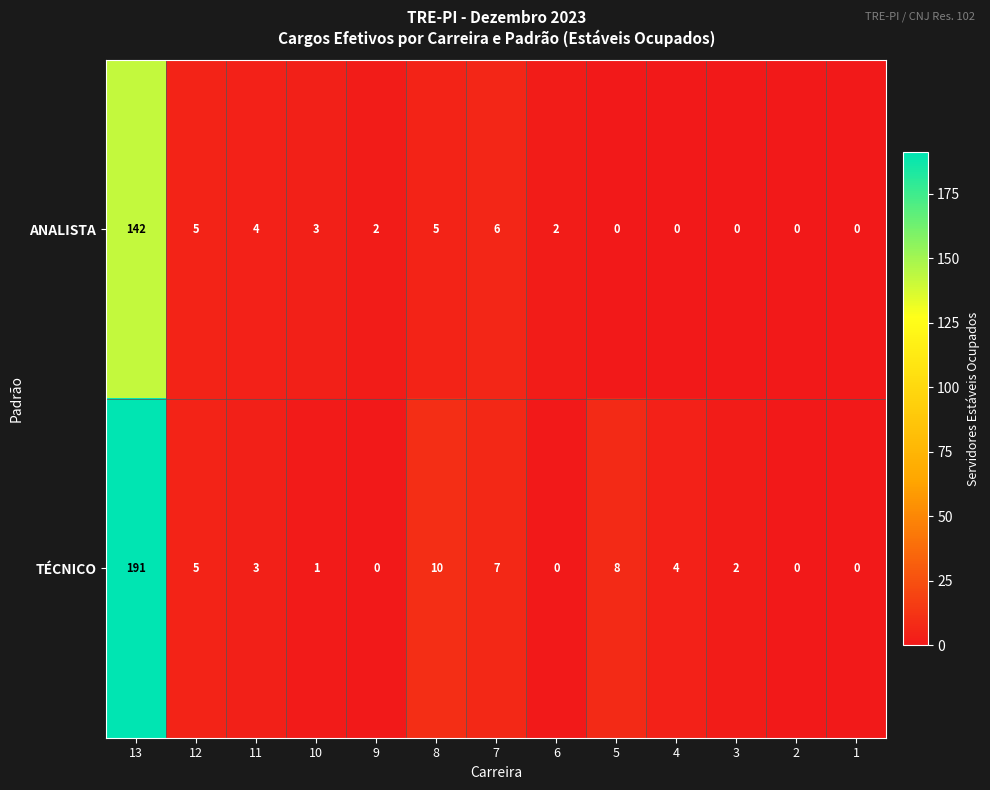

Reading right to left, transcribe all the data shown in this chart.

ANALISTA: 0	0	0	0	0	2	6	5	2	3	4	5	142
TÉCNICO: 0	0	2	4	8	0	7	10	0	1	3	5	191